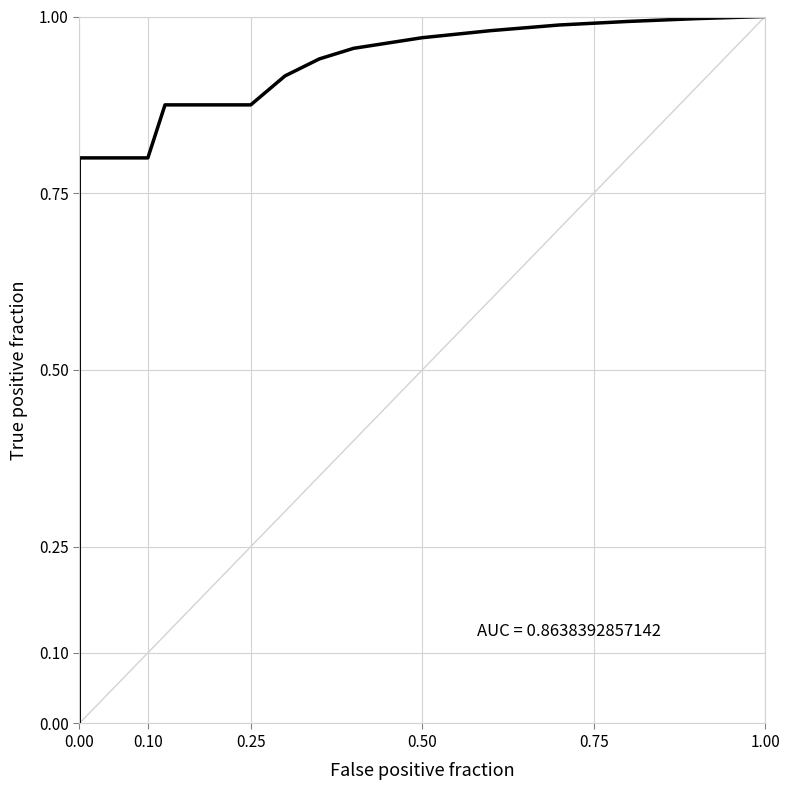

True or false: the data shows 0.5 at 0.25.

False